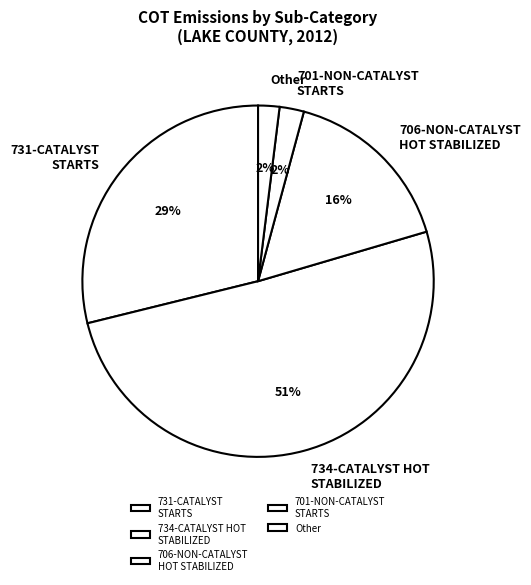

Count the number of slices in the pie.

5